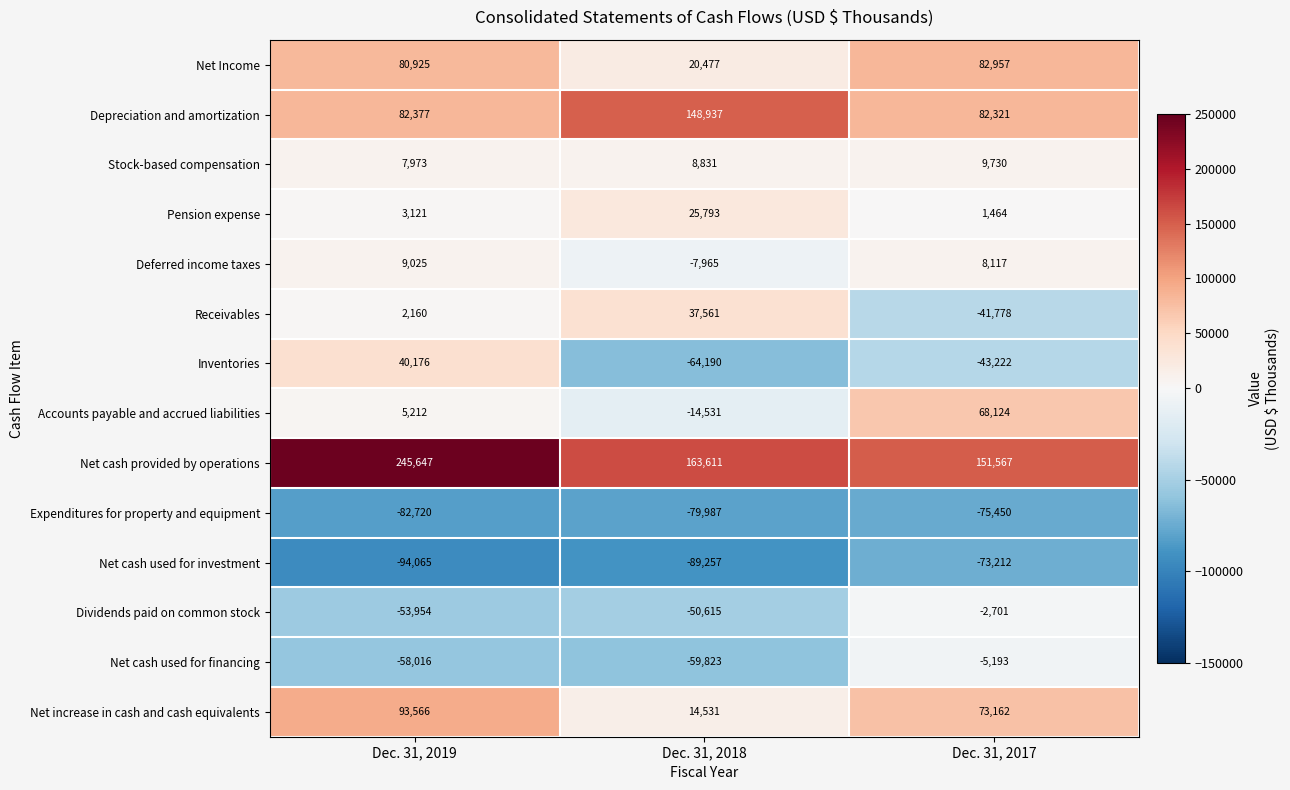

Count the number of categories in the chart.

3